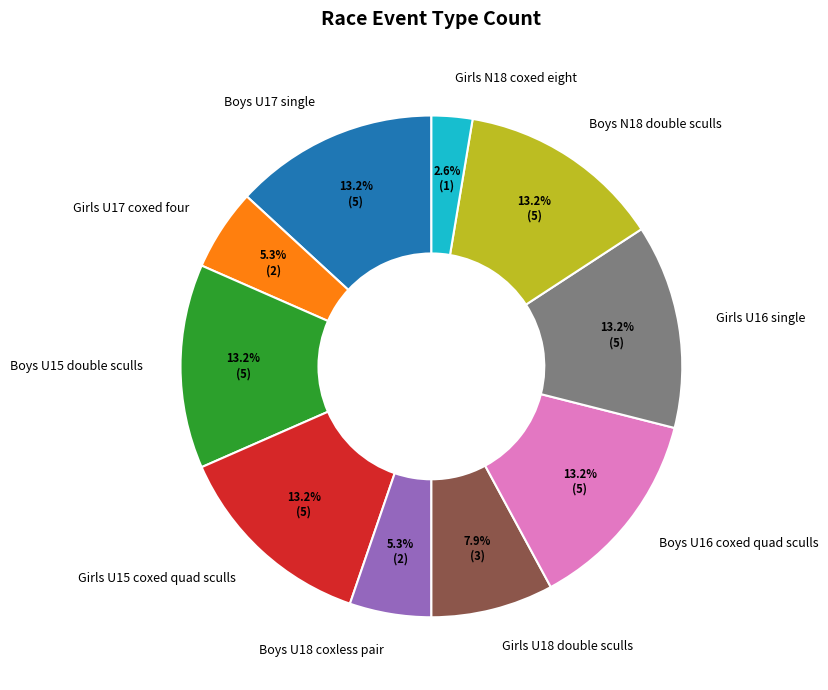

Count the number of slices in the pie.

10